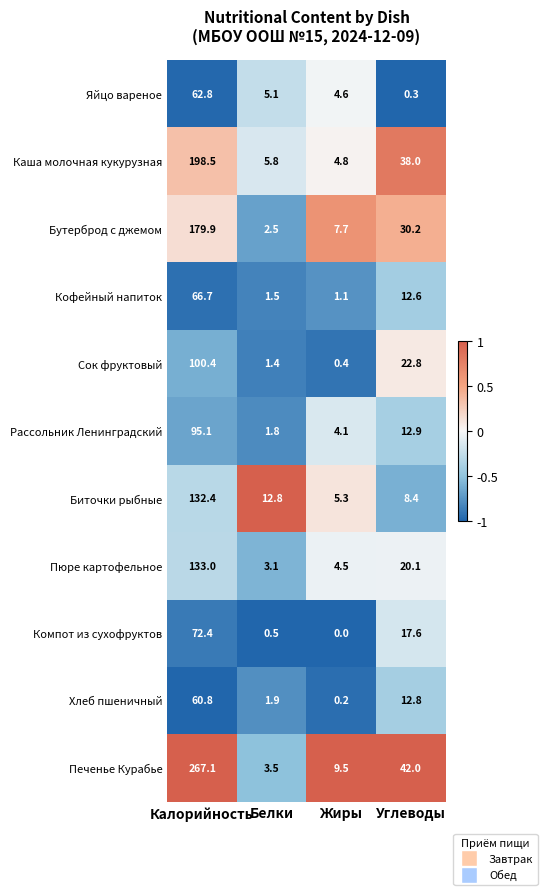

Where does the Яйцо вареное series first go above 5?

Калорийность